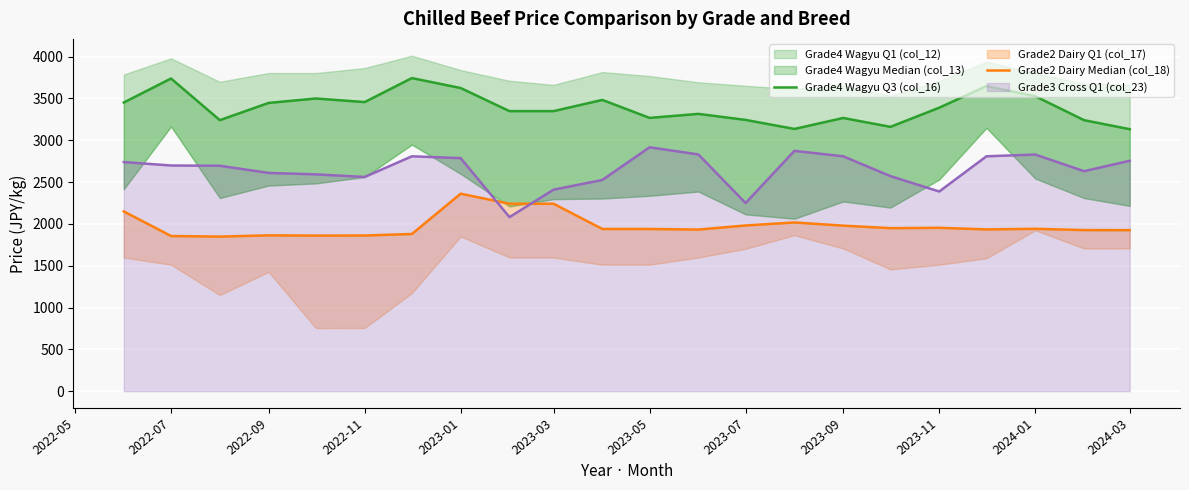

What is the maximum value for Grade3 Cross Q1 (col_23)?

2916